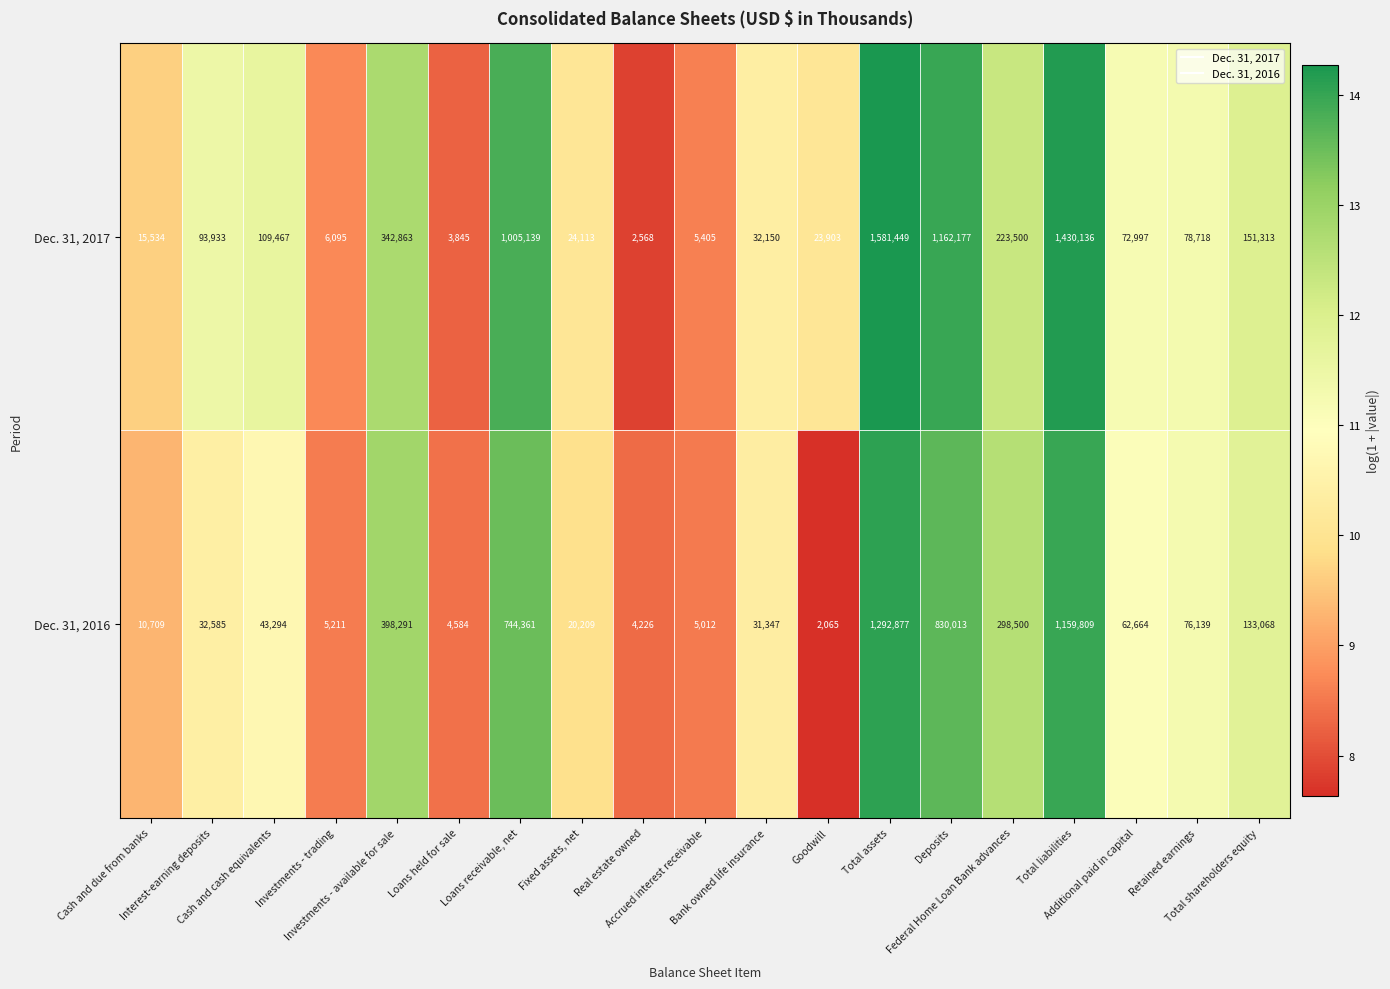

Which series has the largest range (max minus min)?

Dec. 31, 2017